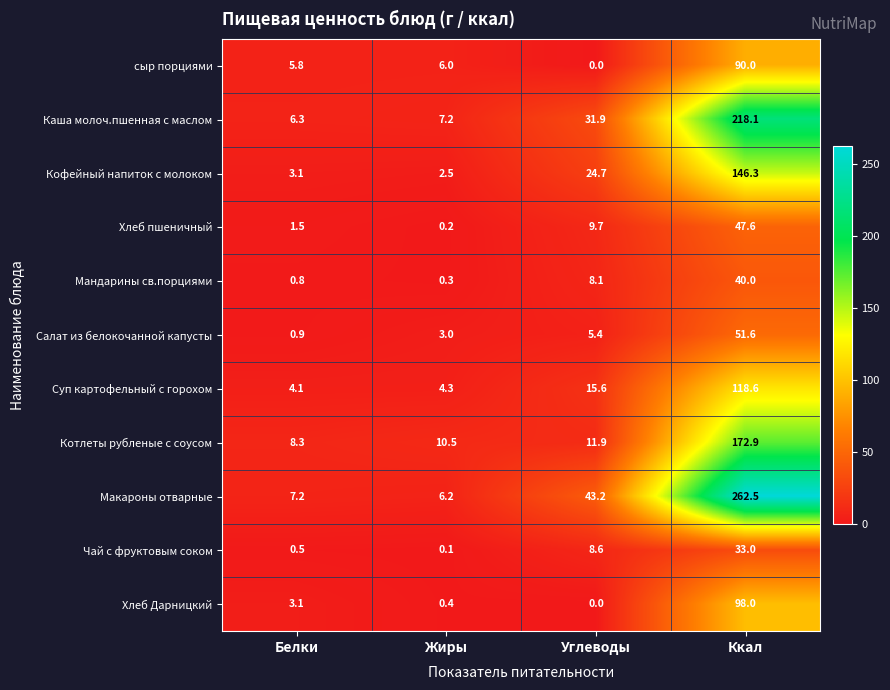

What is the maximum value for Кофейный напиток с молоком?

146.3